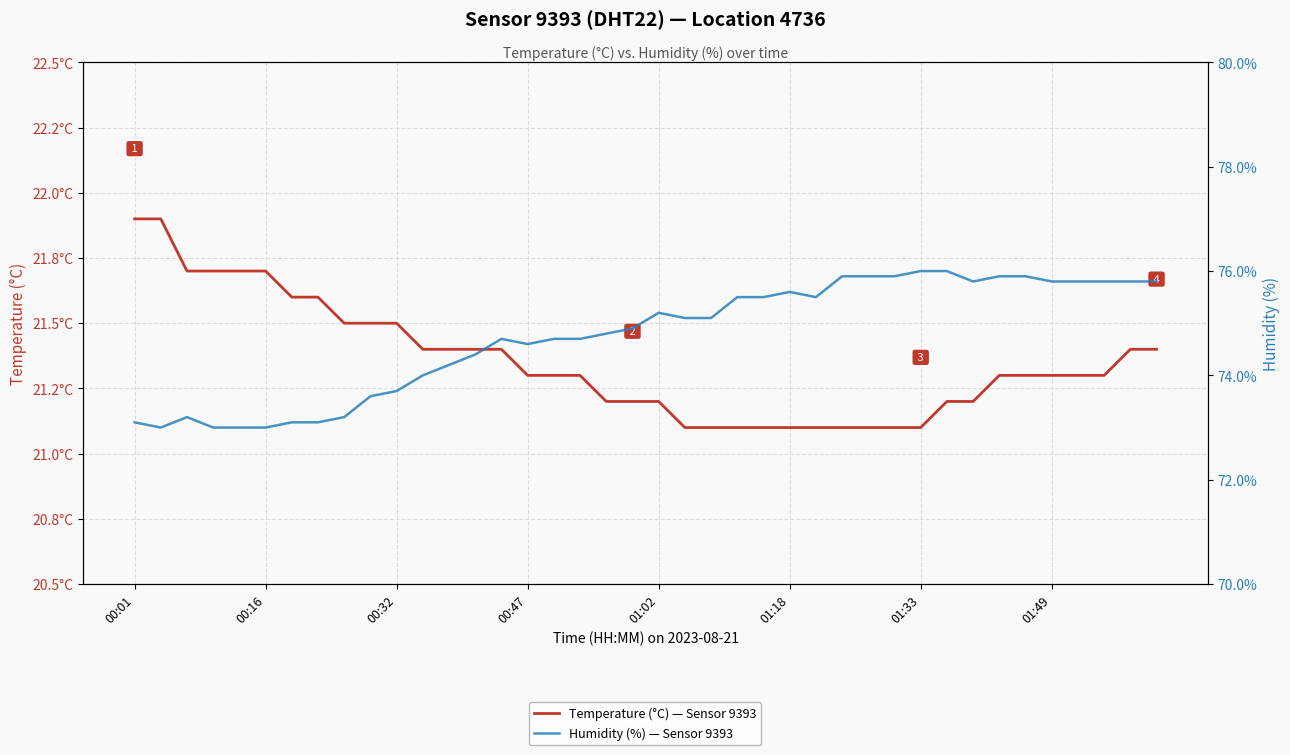

List the series in order of their overall mean, lowest first.

Temperature (°C) — Sensor 9393, Humidity (%) — Sensor 9393